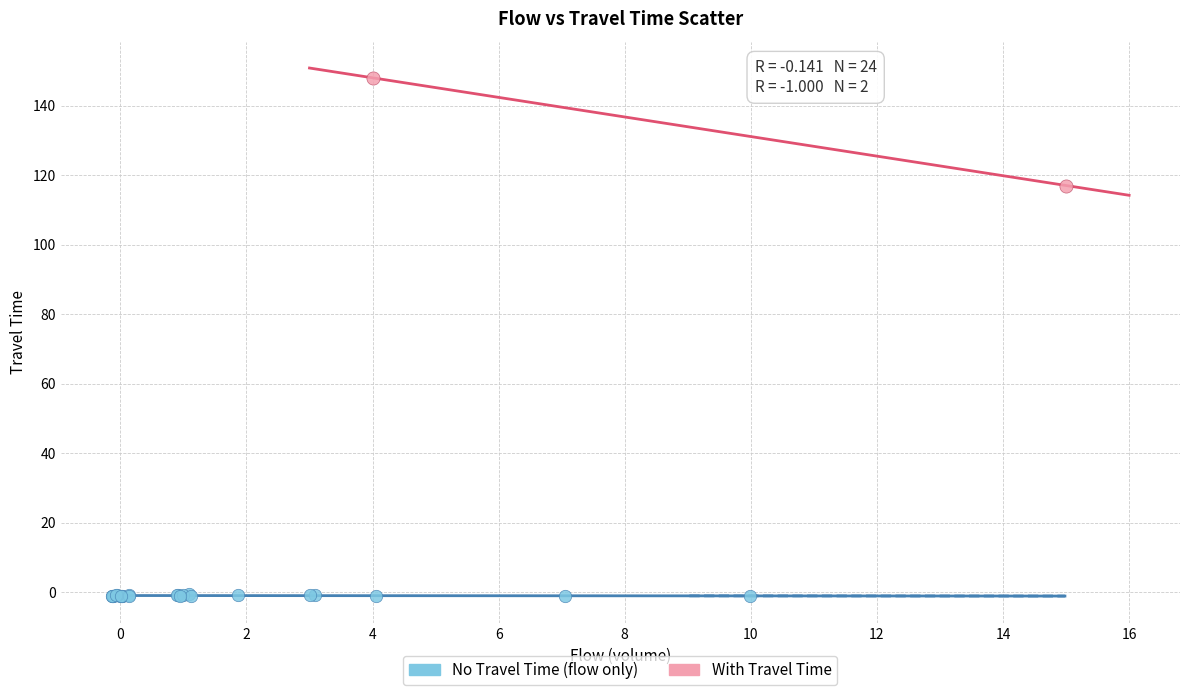

What are all the series names shown in the legend?

No Travel Time (flow only), With Travel Time